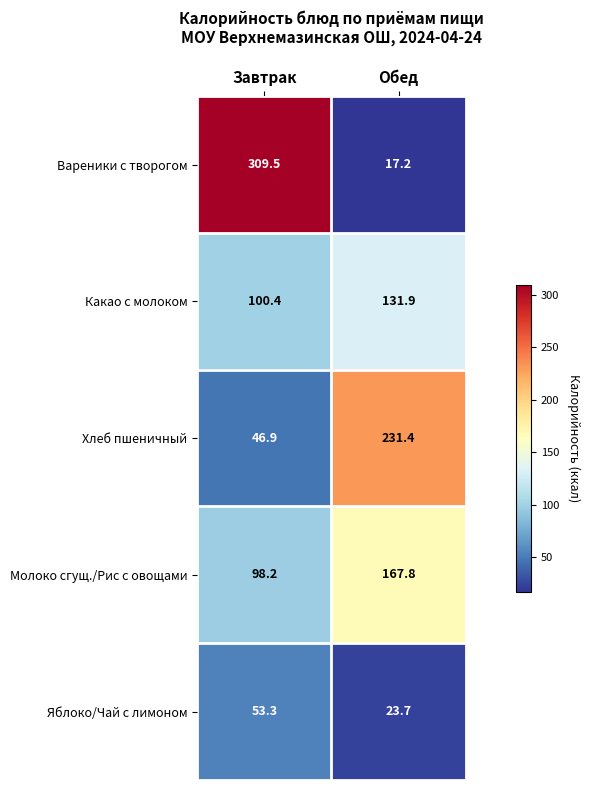

True or false: Вареники с творогом has a value of 17.2 at Обед.

True